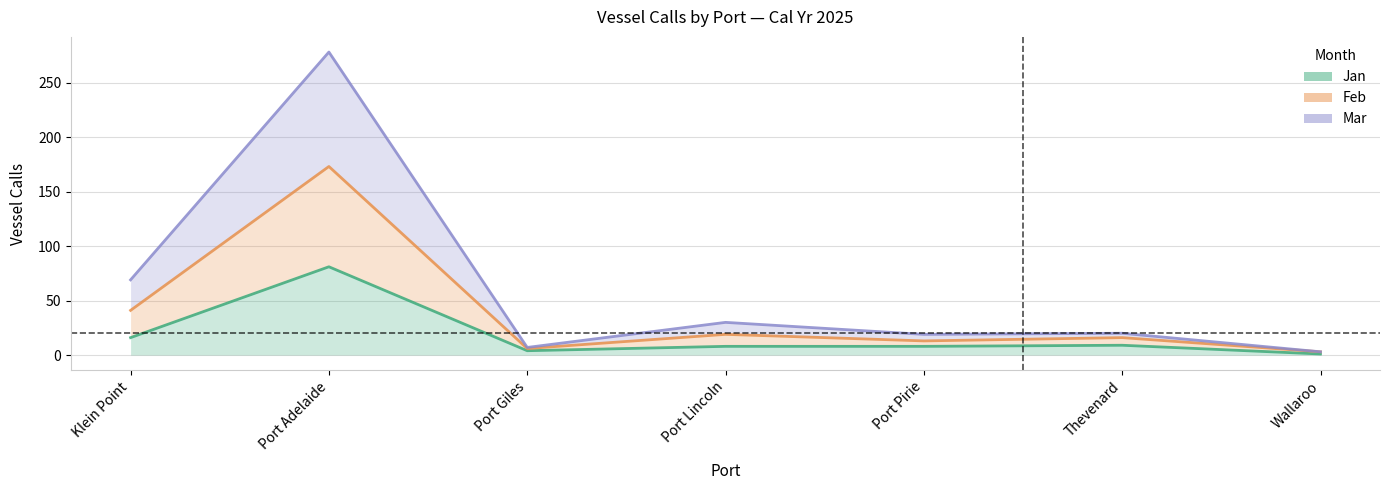

What position from the right is Wallaroo?

1